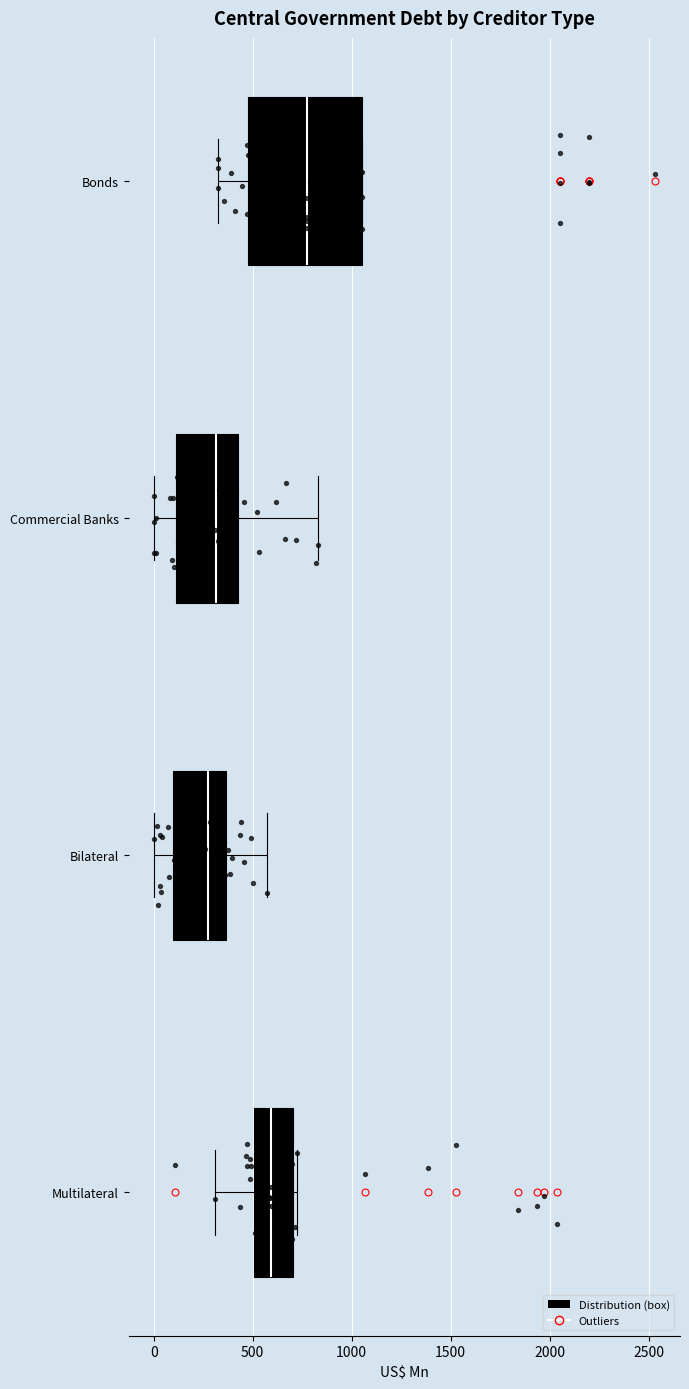

Which box is the widest, from its left edge to its right edge?

Bonds